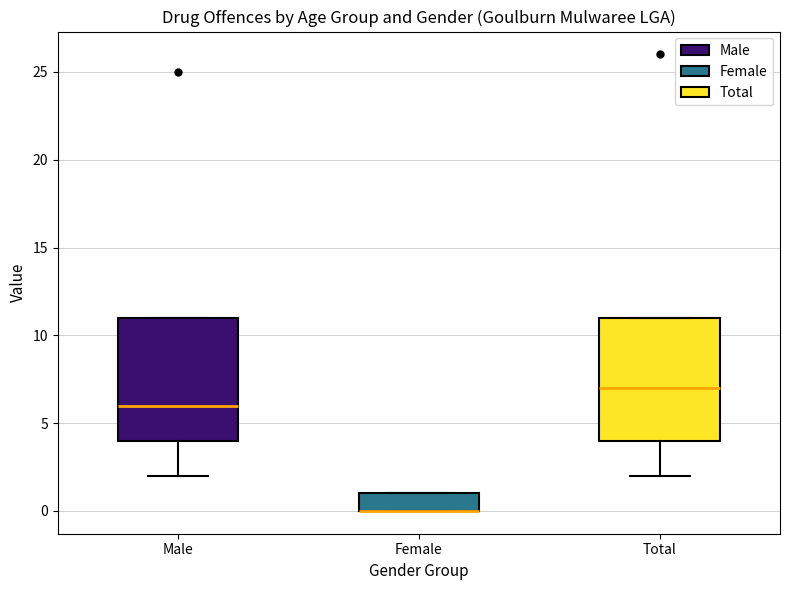

Reading left to right, transcribe this box plot: for each box, give where its median line is, the range the box spans, and where its two whiskers end, as read against the y-axis. The values are not printed on the chart, so give them approximately, as read against the axis.

Male: median 6, box 4 to 11, whiskers 2 to 11
Female: median 0 (drawn on the box's lower edge), box 0 to 1, whiskers 0 to 1
Total: median 7, box 4 to 11, whiskers 2 to 11